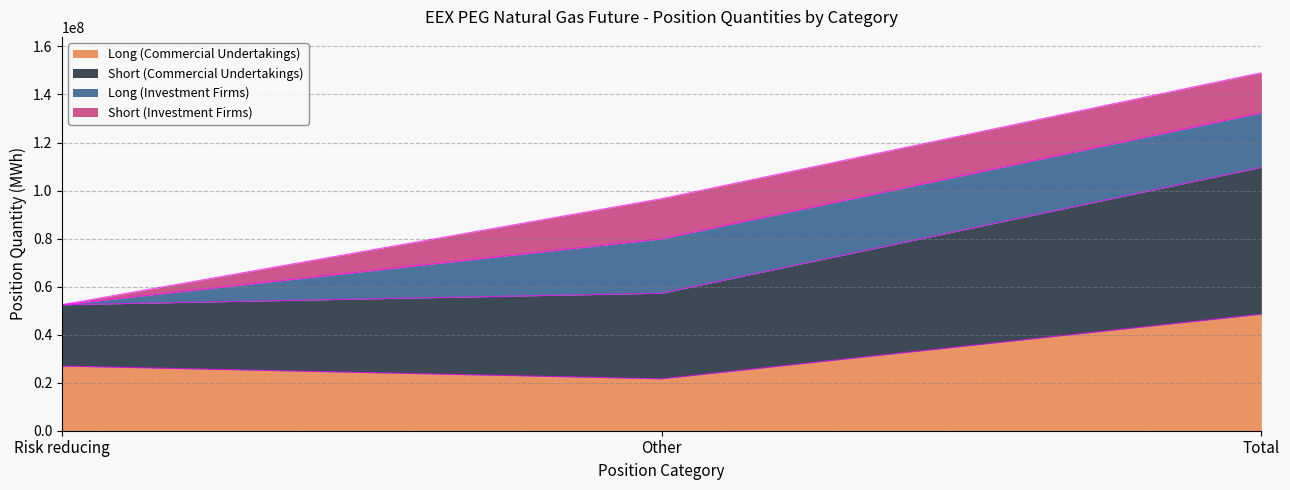

At which label does Long (Commercial Undertakings) reach its minimum?

Other